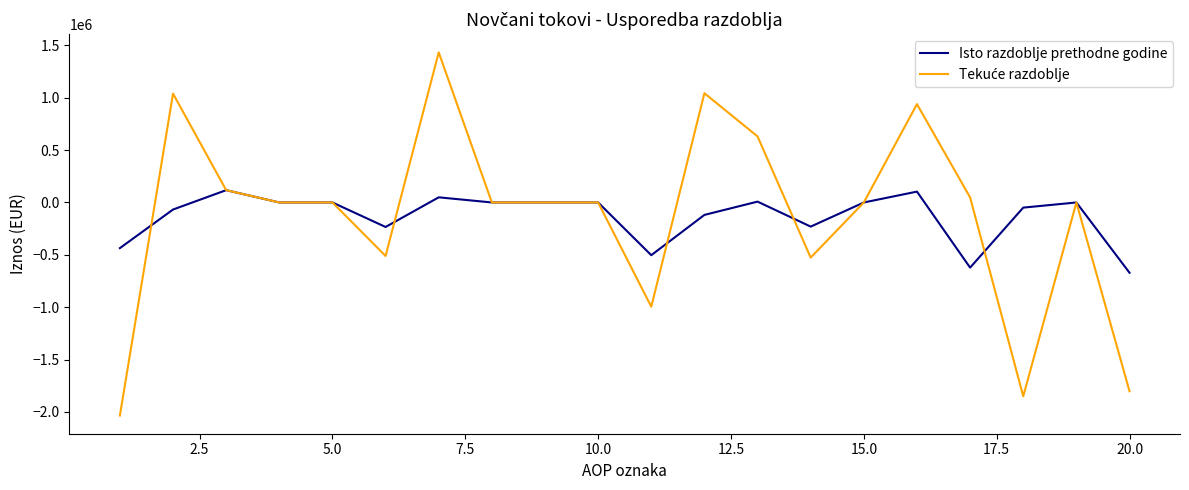

What is the difference between the second highest and second lowest values in the Isto razdoblje prethodne godine series?

725879